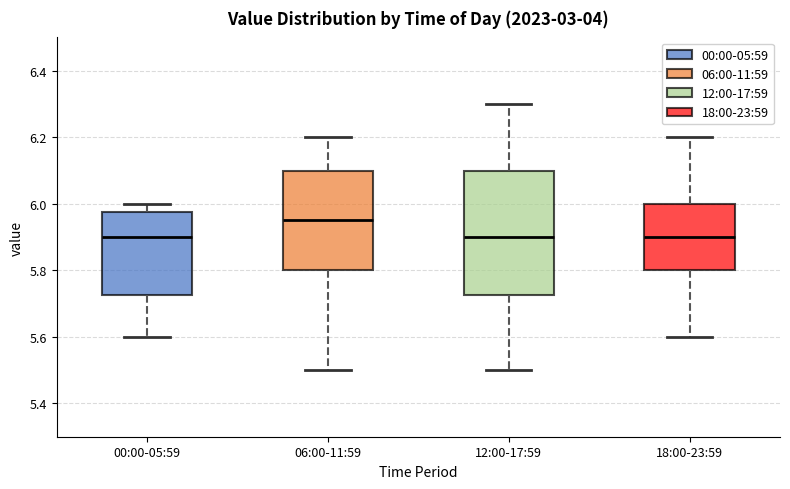

Reading left to right, read every box against the y-axis: the position of its median line, the range the box covers, and the ends of its whiskers. The values are not printed on the chart, so give them approximately, as read against the axis.

00:00-05:59: median 5.90, box 5.72 to 5.98, whiskers 5.60 to 6.00
06:00-11:59: median 5.96, box 5.80 to 6.10, whiskers 5.50 to 6.20
12:00-17:59: median 5.90, box 5.72 to 6.10, whiskers 5.50 to 6.30
18:00-23:59: median 5.90, box 5.80 to 6.00, whiskers 5.60 to 6.20